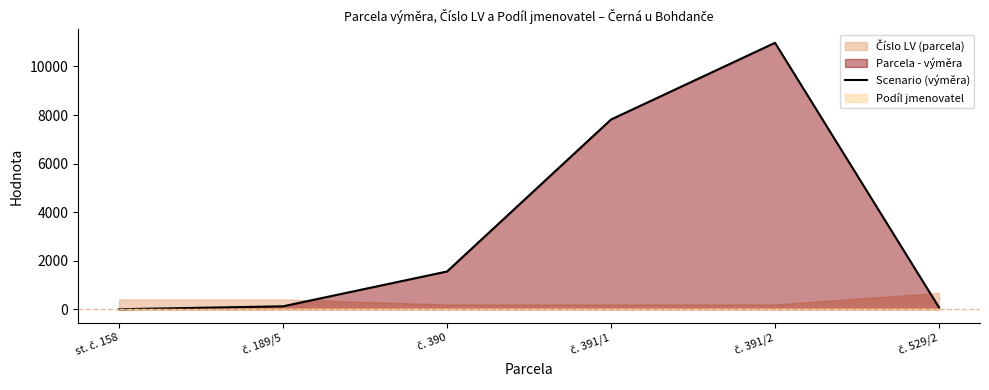

What is the label of the 1st point from the left?

st. č. 158